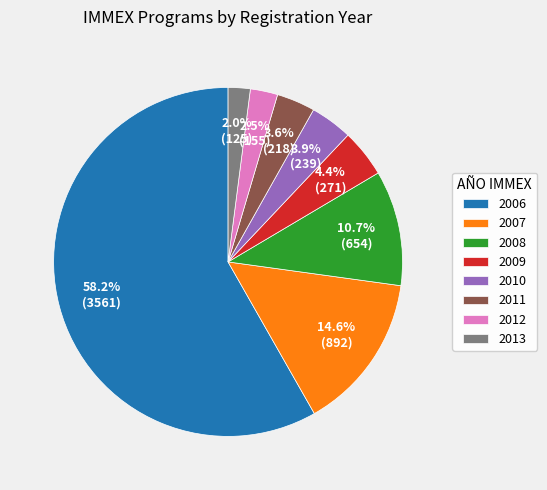

Is it true that 2006 is 52% of the pie?

False